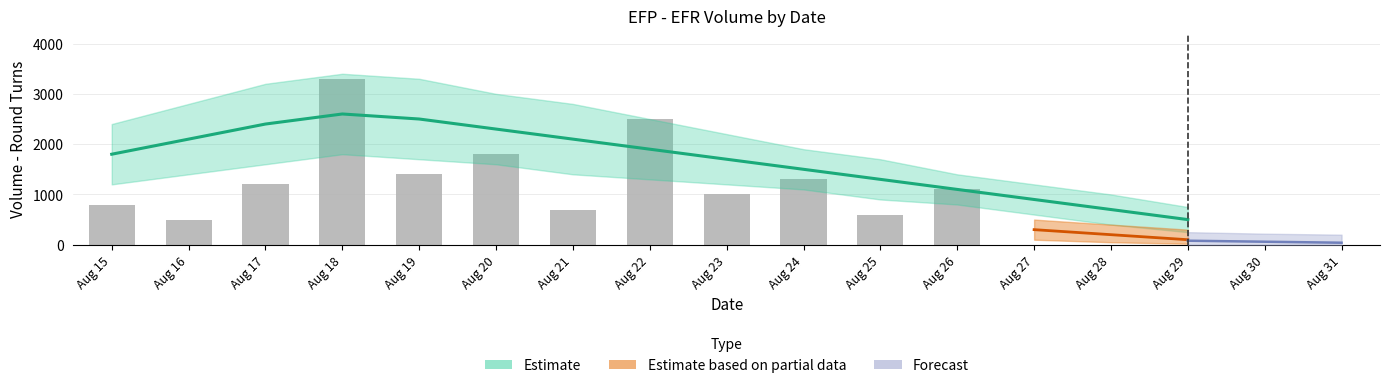

Reading left to right, transcribe all the data shown in this chart.

Aug 15=800	Aug 16=500	Aug 17=1200	Aug 18=3300	Aug 19=1400	Aug 20=1800	Aug 21=700	Aug 22=2500	Aug 23=1000	Aug 24=1300	Aug 25=600	Aug 26=1100